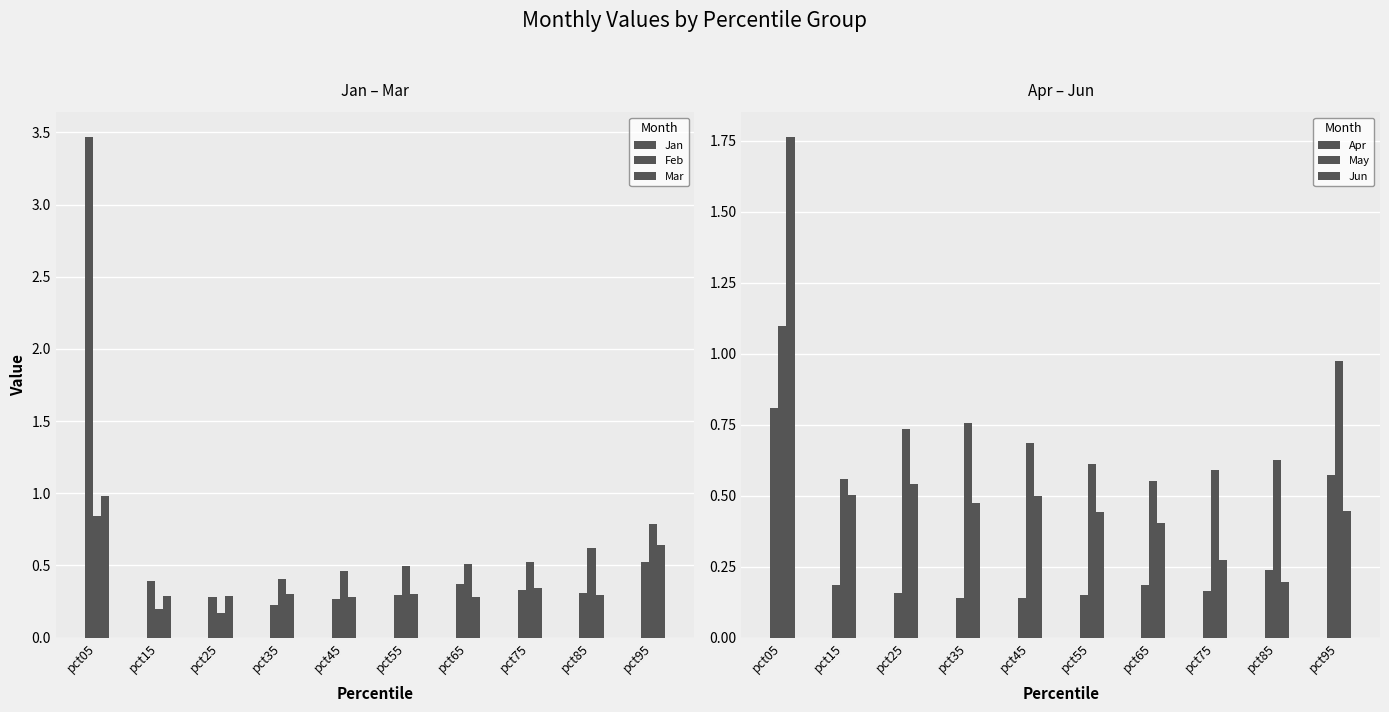

Does the chart contain any negative values?

No